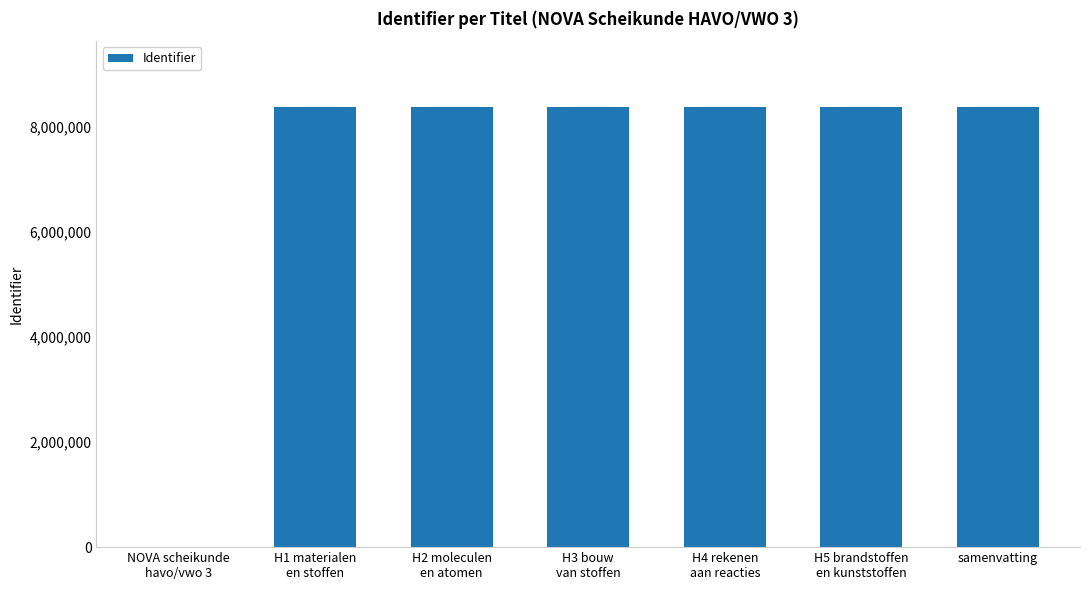

What is the maximum value shown in the chart?

8365946